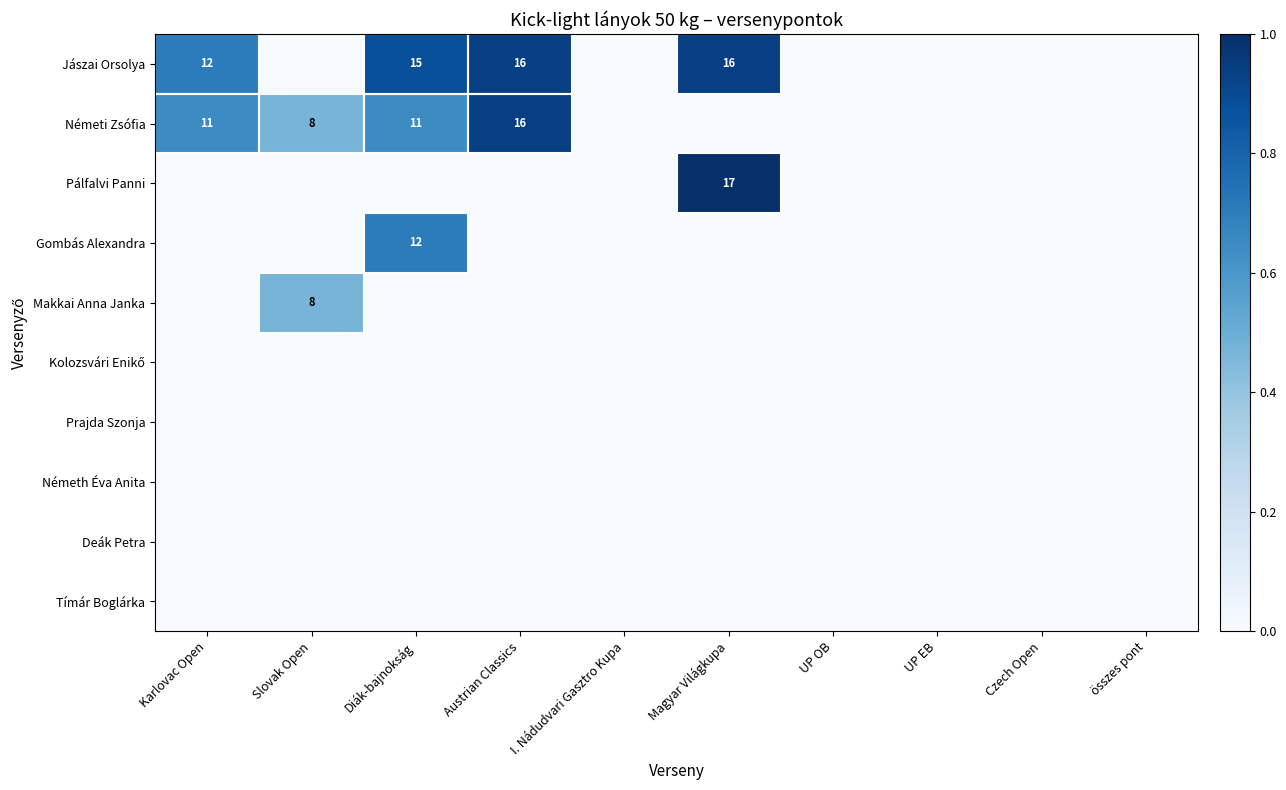

True or false: Németi Zsófia has a value of 19 at Diák-bajnokság.

False